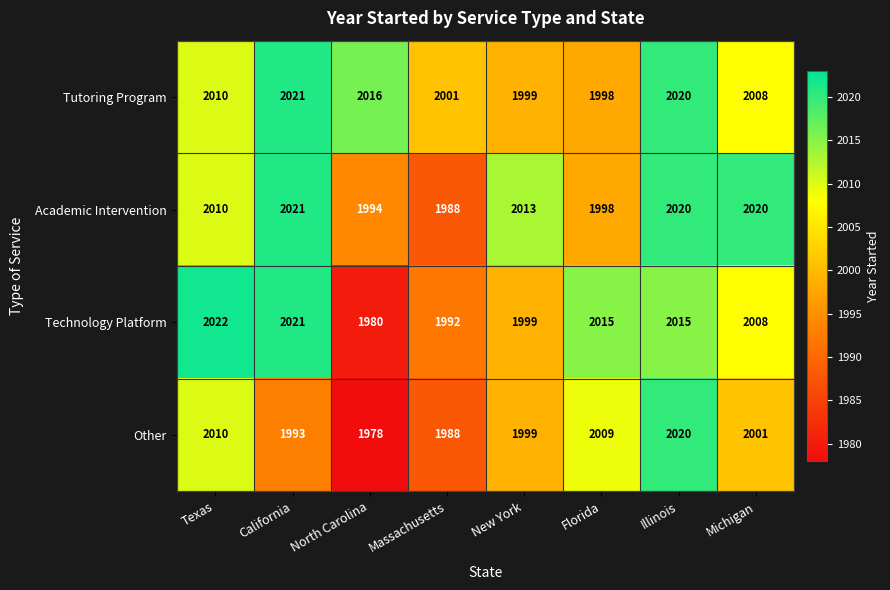

True or false: Other has a value of 1993 at California.

True